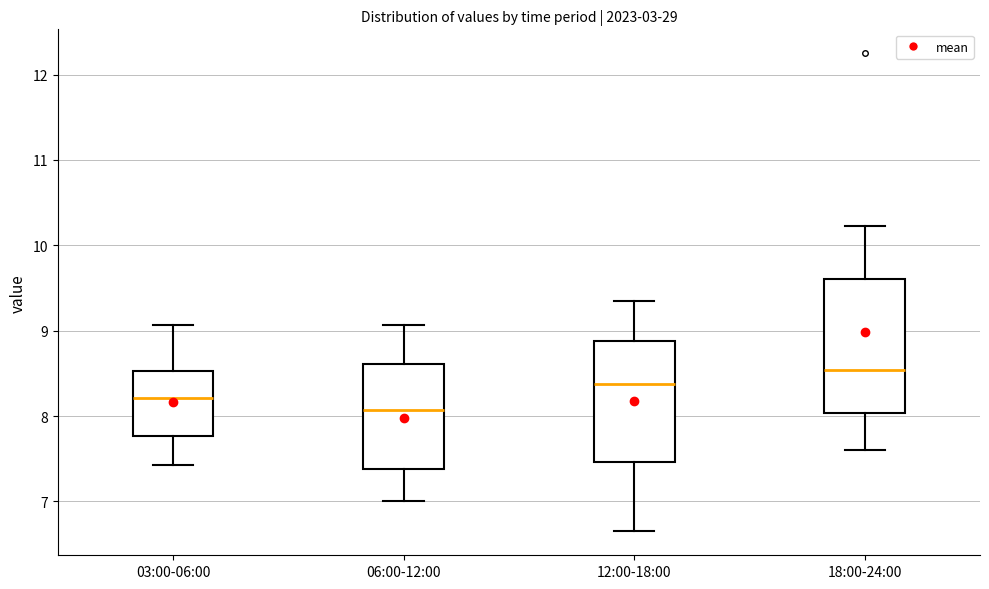

Reading left to right, read every box against the y-axis: the position of its median line, the range the box covers, and the ends of its whiskers. The values are not printed on the chart, so give them approximately, as read against the axis.

03:00-06:00: median 8.2, box 7.8 to 8.5, whiskers 7.4 to 9.1
06:00-12:00: median 8.1, box 7.4 to 8.6, whiskers 7.0 to 9.1
12:00-18:00: median 8.4, box 7.5 to 8.9, whiskers 6.7 to 9.4
18:00-24:00: median 8.5, box 8.0 to 9.6, whiskers 7.6 to 10.2